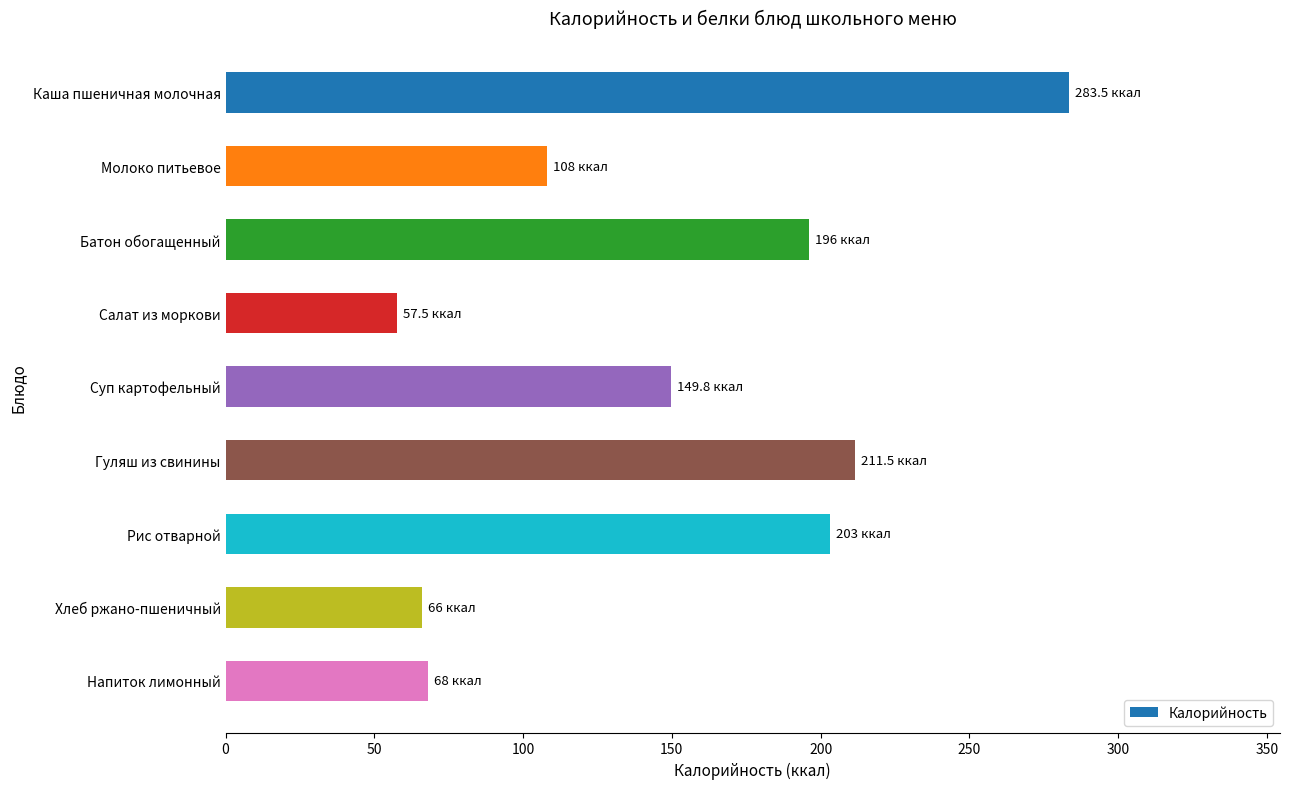

True or false: the data shows 232.2 at Суп картофельный.

False